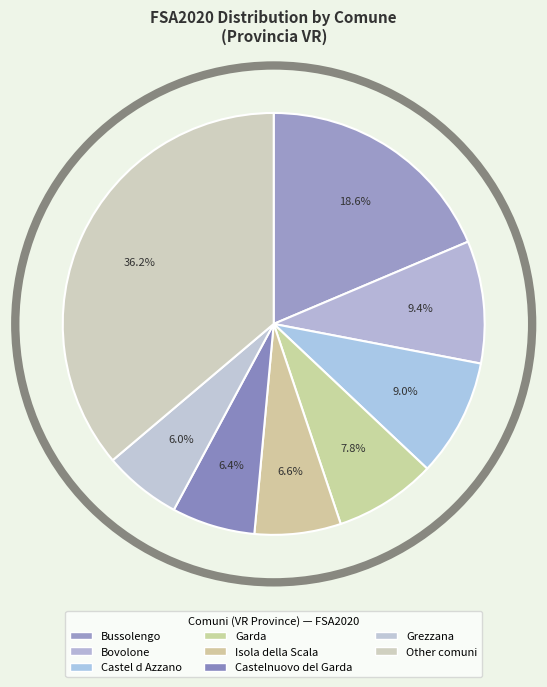

Count the number of slices in the pie.

8